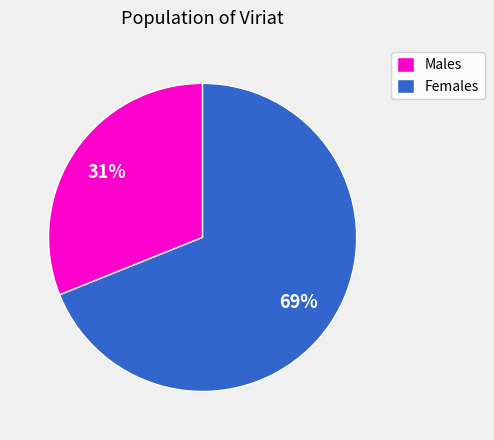

Which has a higher value, Females or Males?

Females